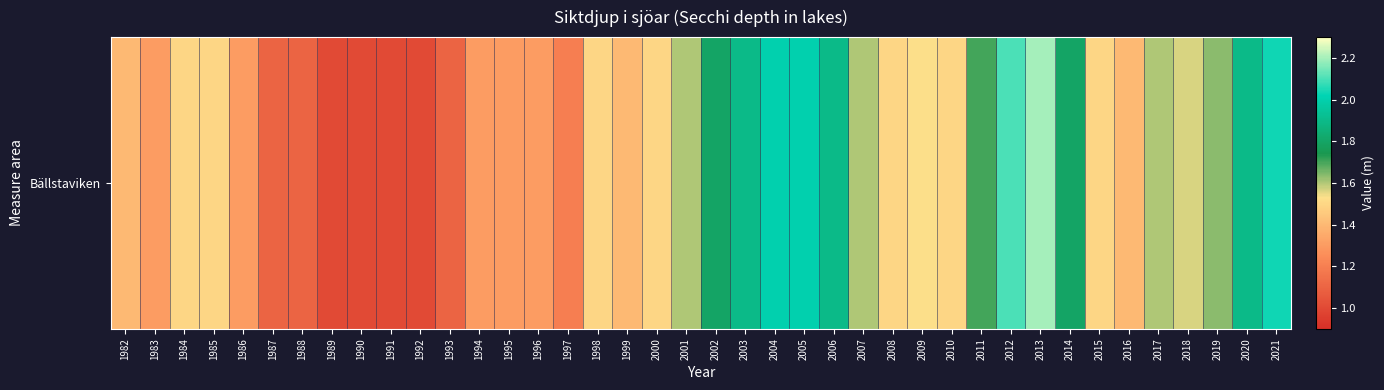

Reading left to right, list all the values displayed in this chart.

1.4	1.3	1.5	1.5	1.3	1.1	1.1	1.0	1.0	1.0	1.0	1.1	1.3	1.3	1.3	1.2	1.5	1.4	1.5	1.6	1.8	1.9	2.0	2.0	1.9	1.6	1.5	1.5	1.5	1.7	2.1	2.2	1.8	1.5	1.4	1.6	1.6	1.6	1.9	2.0